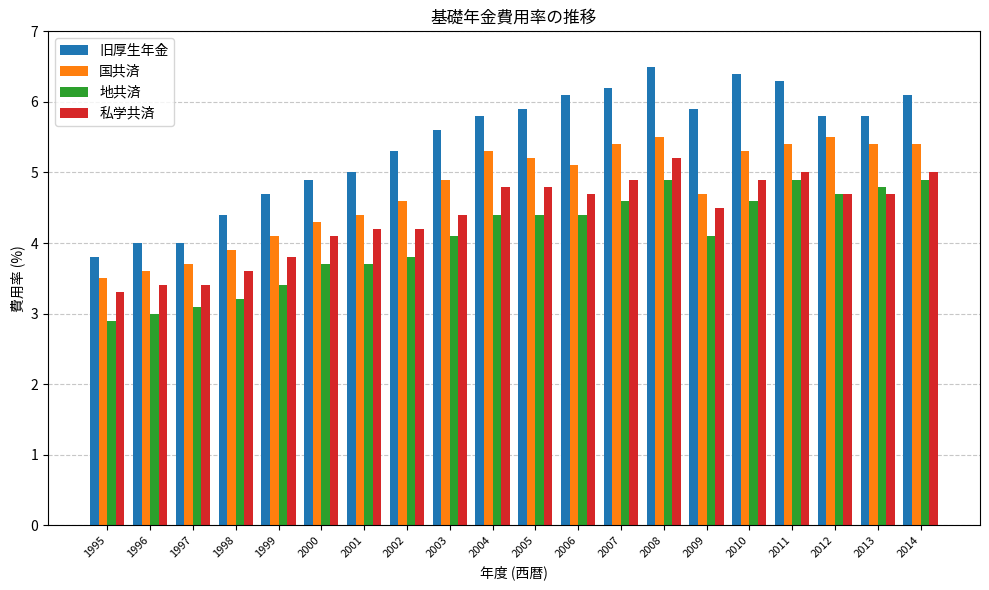

True or false: 旧厚生年金 has a value of 6.5 at 2008.

True